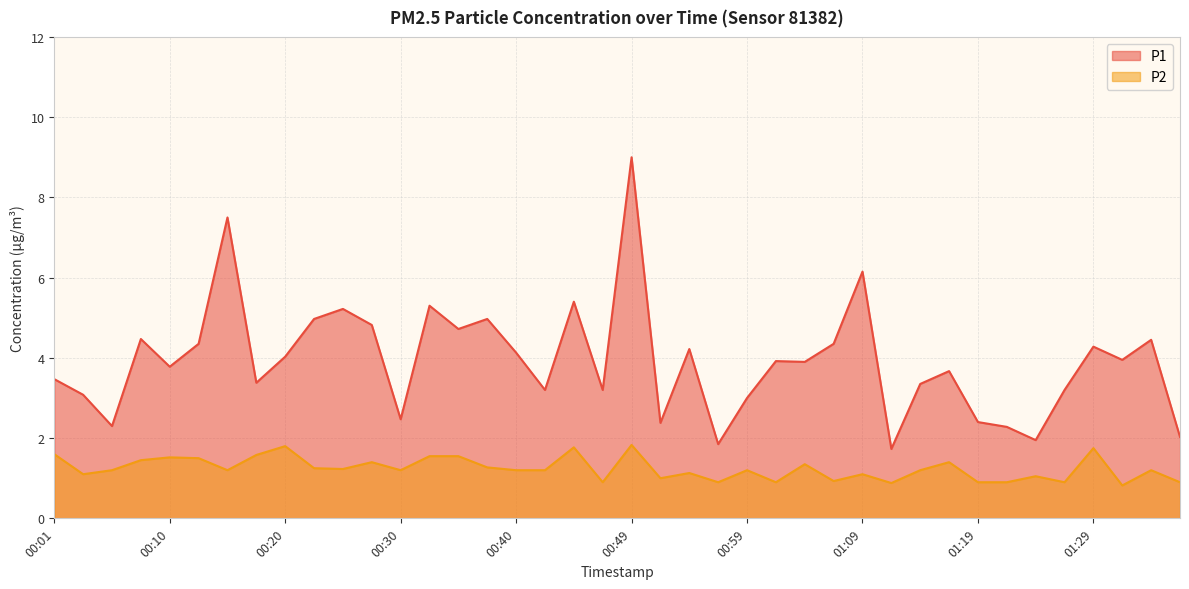

True or false: P2 has a value of 1.1 at 01:09.

True